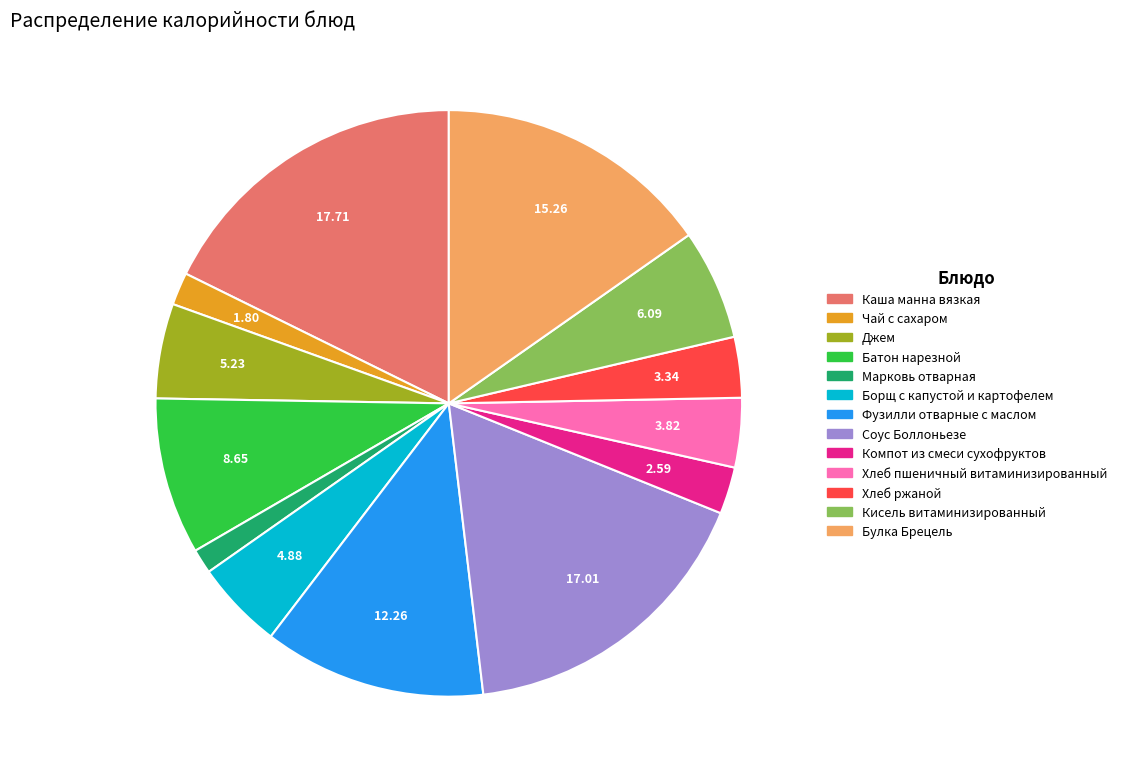

Is the sum of Хлеб пшеничный витаминизированный and Булка Брецель greater than half?

No